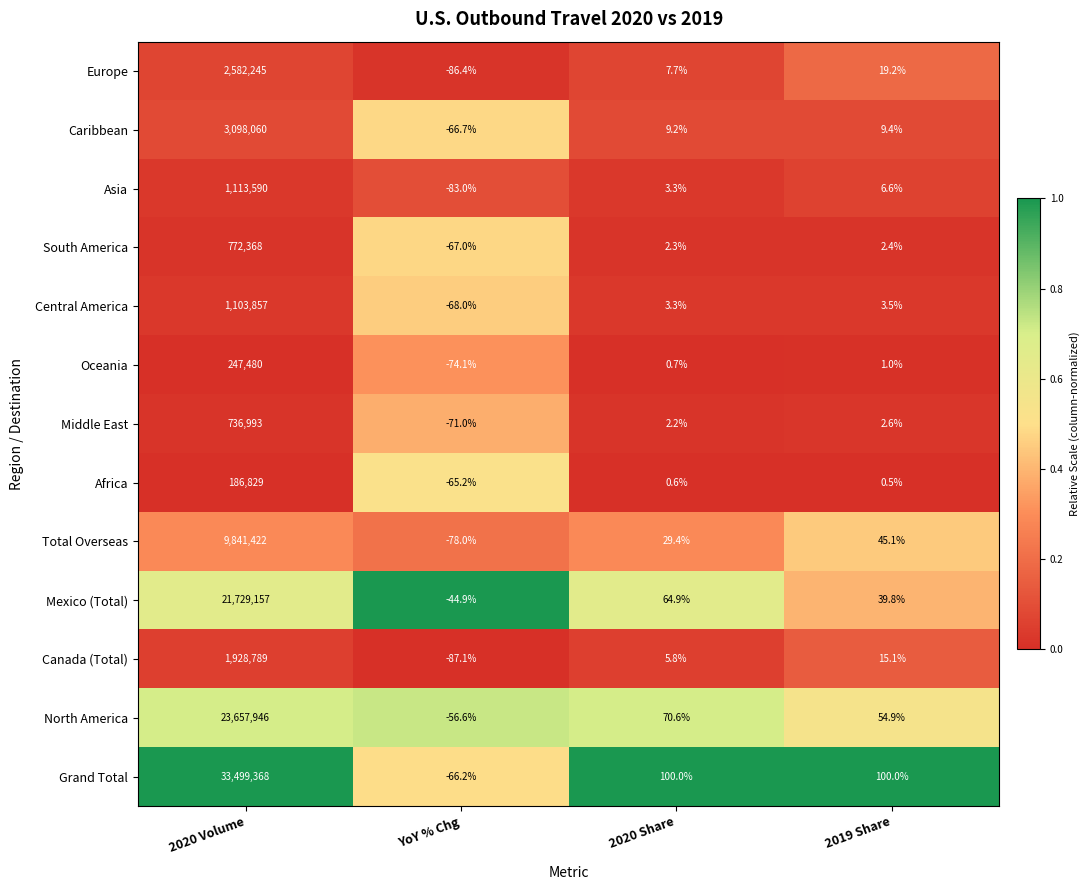

Which category has the lowest value across all series?

YoY % Chg